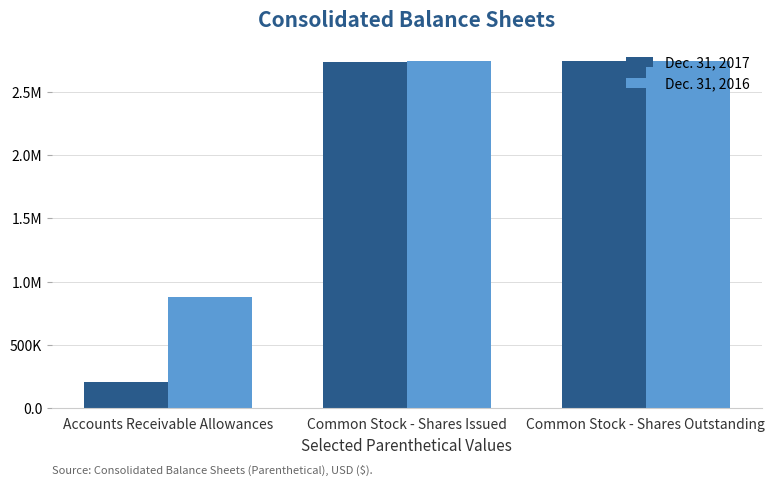

Where does the Dec. 31, 2017 series first go above 2739250?

Common Stock - Shares Outstanding